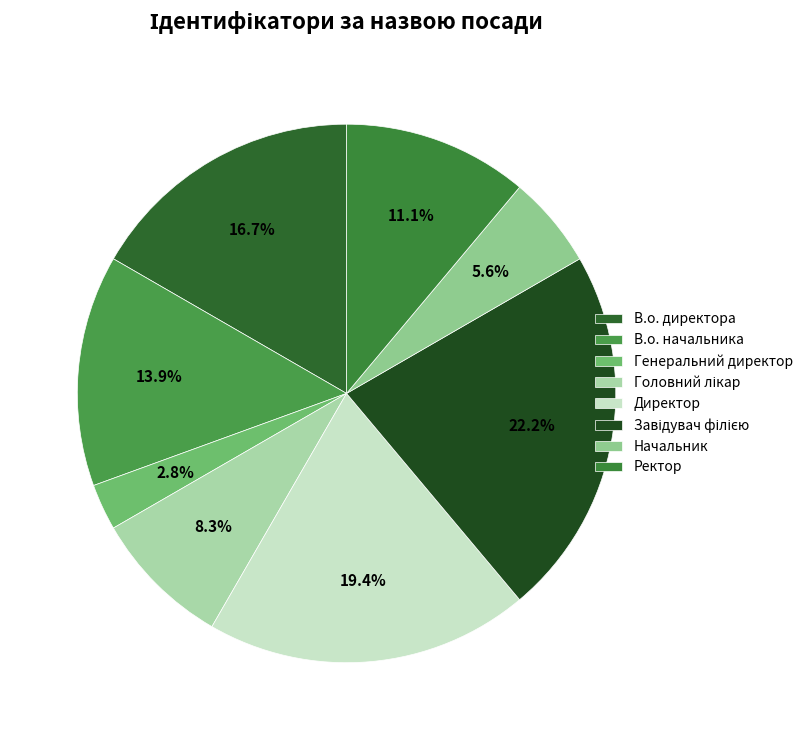

How many segments does this pie chart have?

8